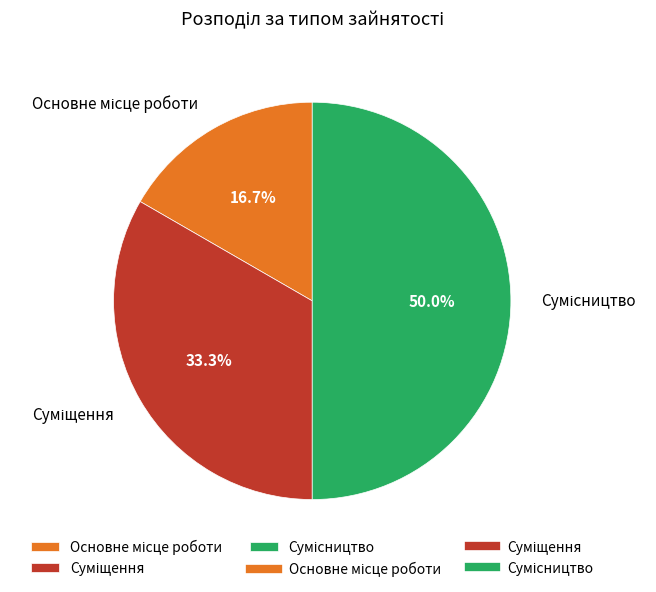

How many segments does this pie chart have?

3